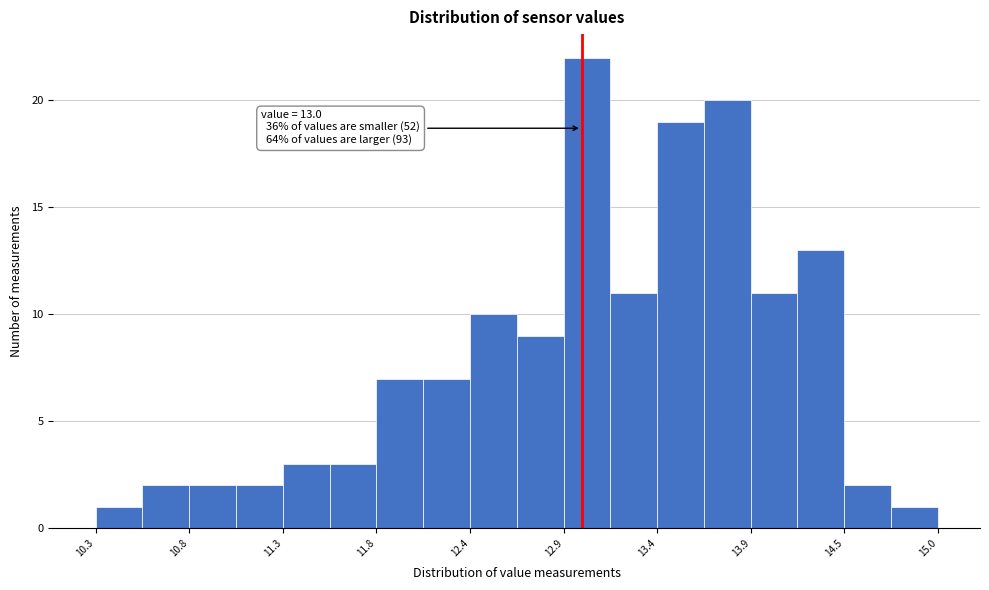

Read against the x-axis, roughly where is the centre of the tallest bar?

13.0